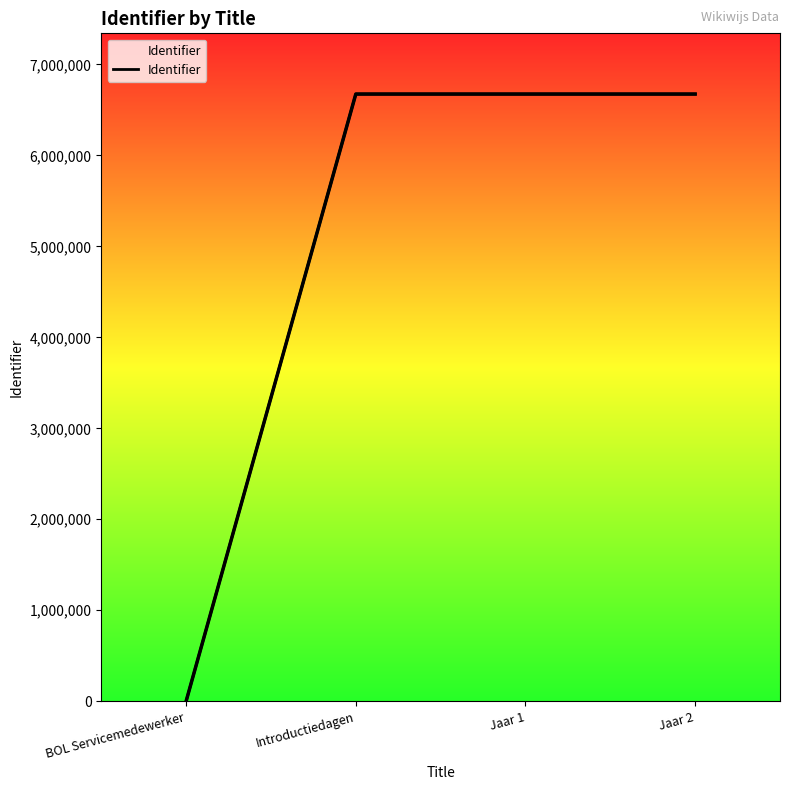

What is the average value?

5006036